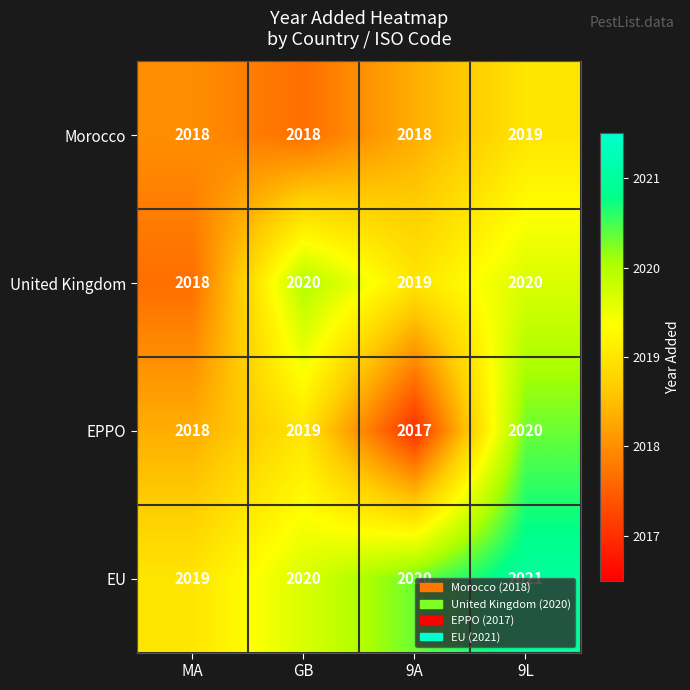

At 9A, list the series in order from smallest to largest.

EPPO, Morocco, United Kingdom, EU